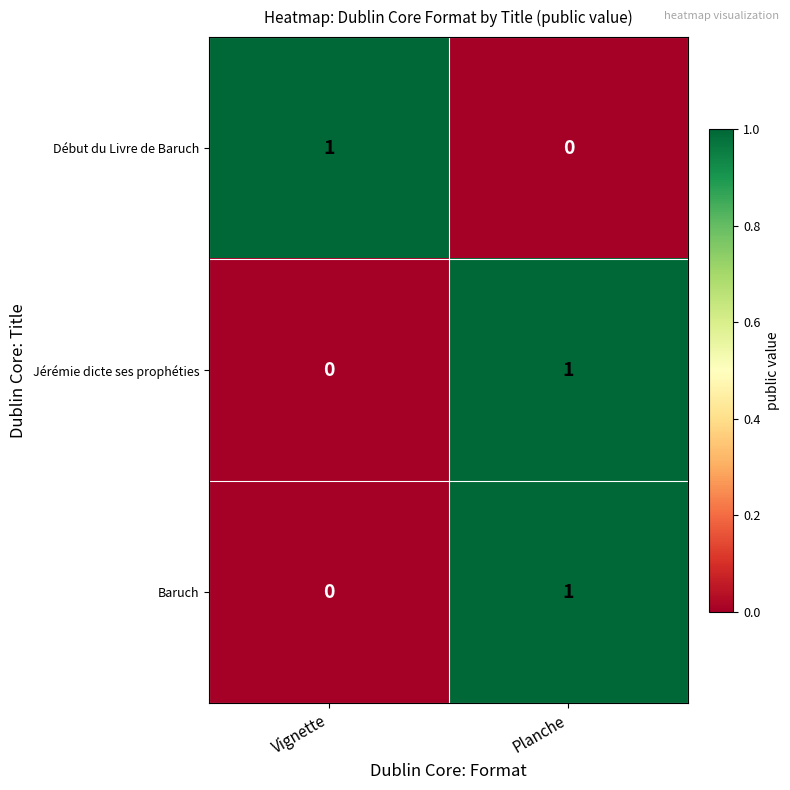

At which category is the sum across all series the highest?

Planche